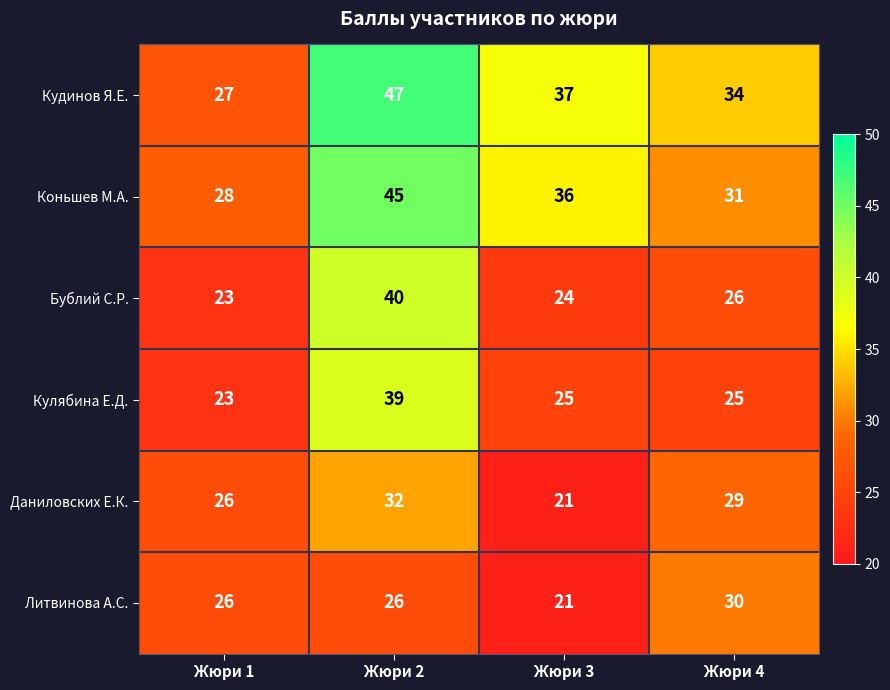

What value does the Коньшев М.А. series have at Жюри 4, to the nearest 10?

30